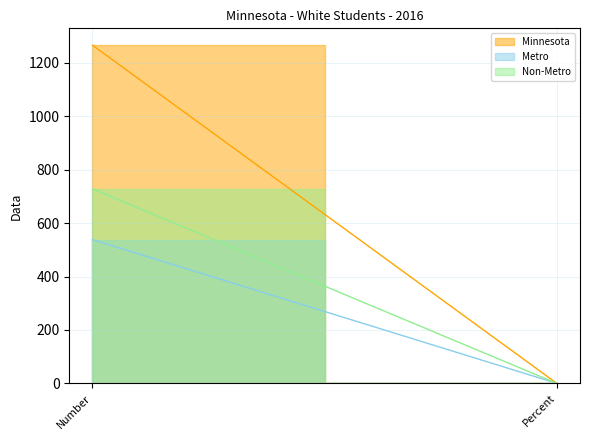

Does the chart have visible grid lines?

Yes